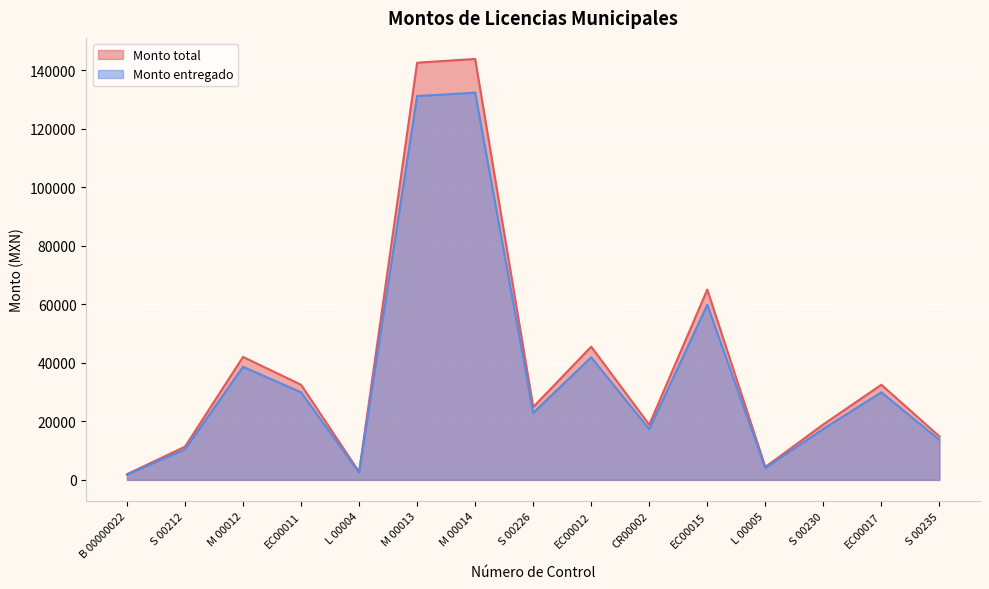

How many interior local peaks does the Monto entregado series have?

5